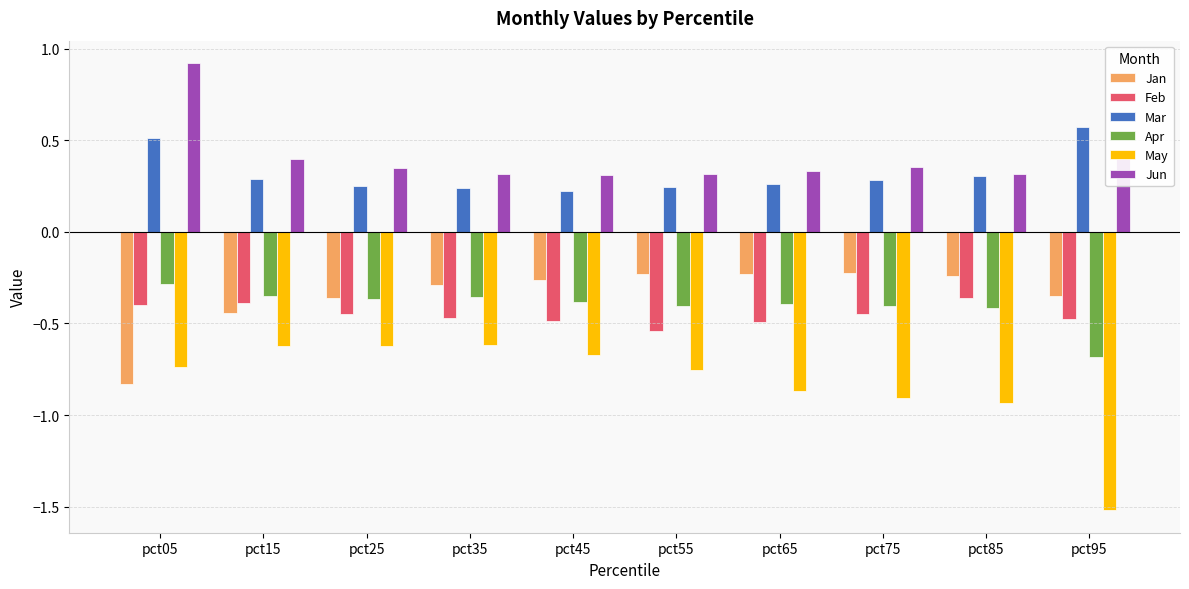

What is the spread (max minus min) of values at pct95?

2.1